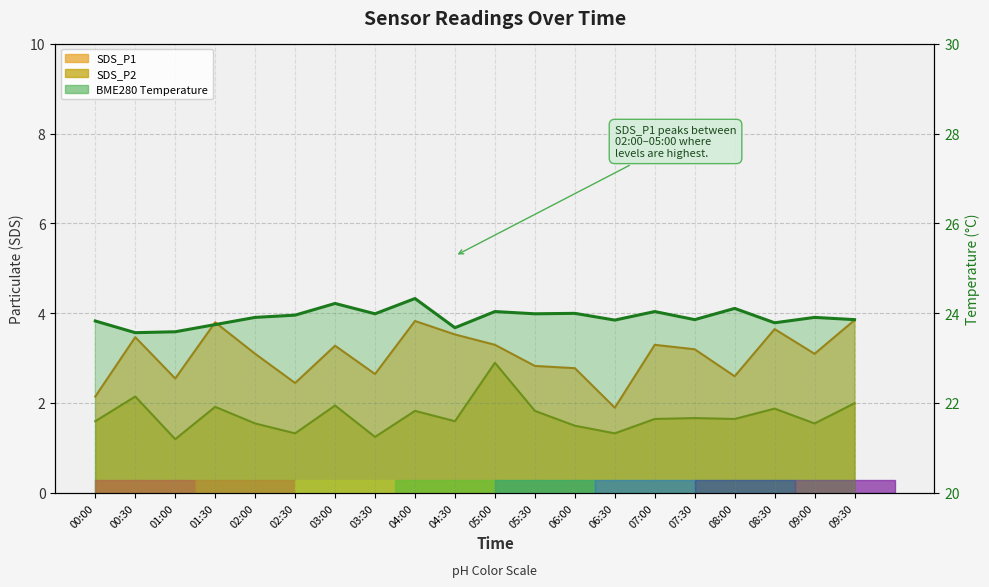

Which category has the highest value in the SDS_P2 line series?

05:00